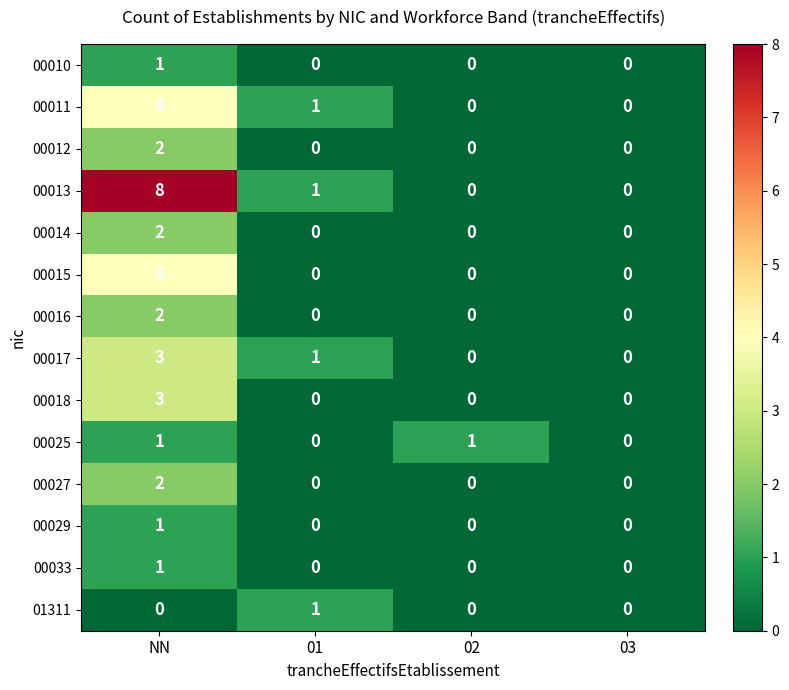

Which series has the largest total across all categories?

00013